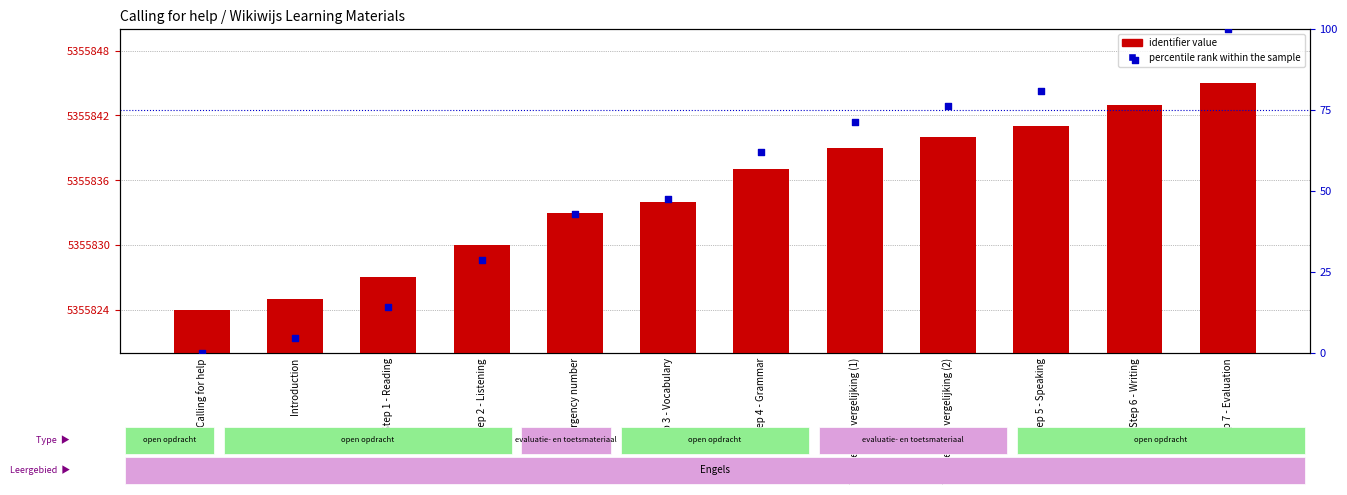

Which series has the largest total across all categories?

identifier value